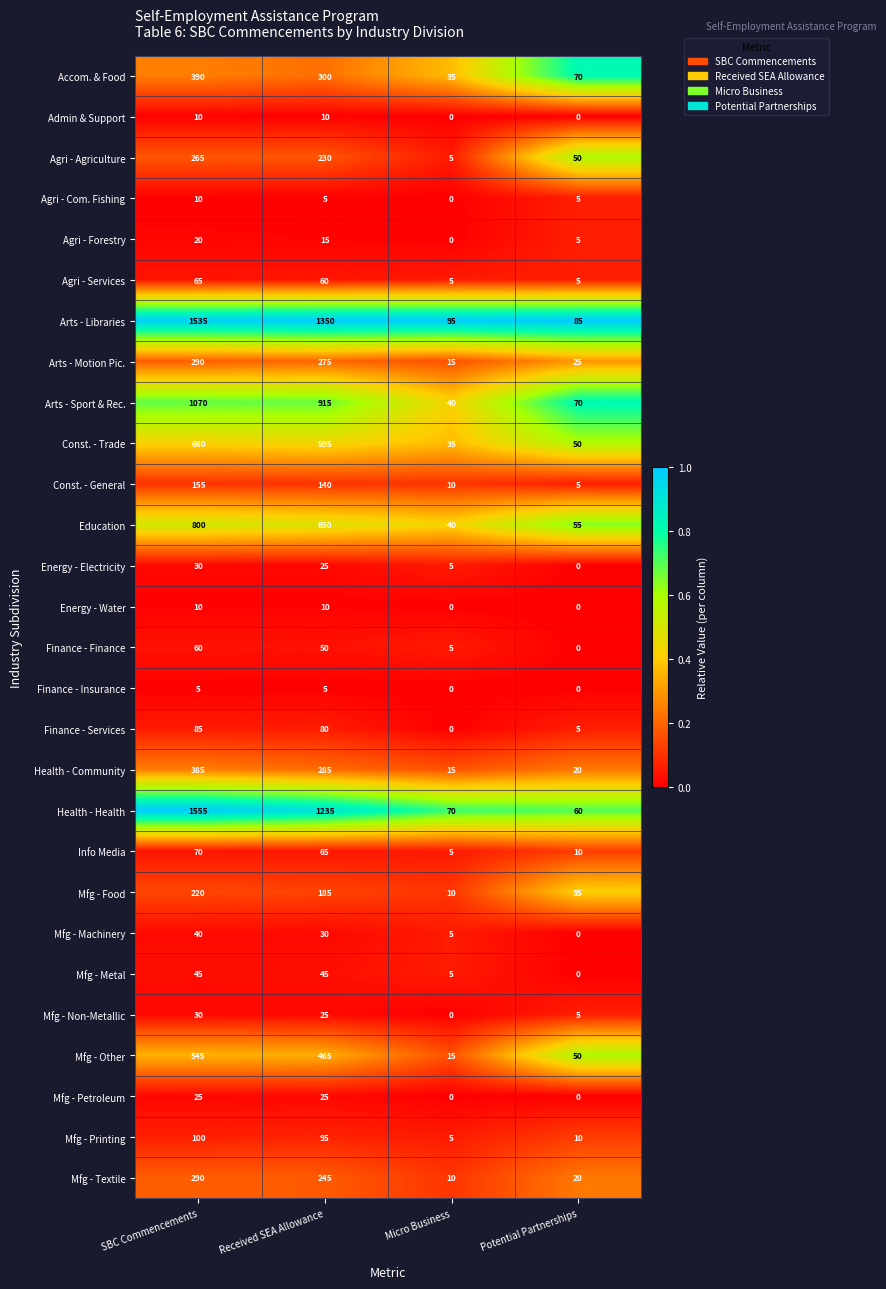

What is the spread (max minus min) of values at Micro Business?

95